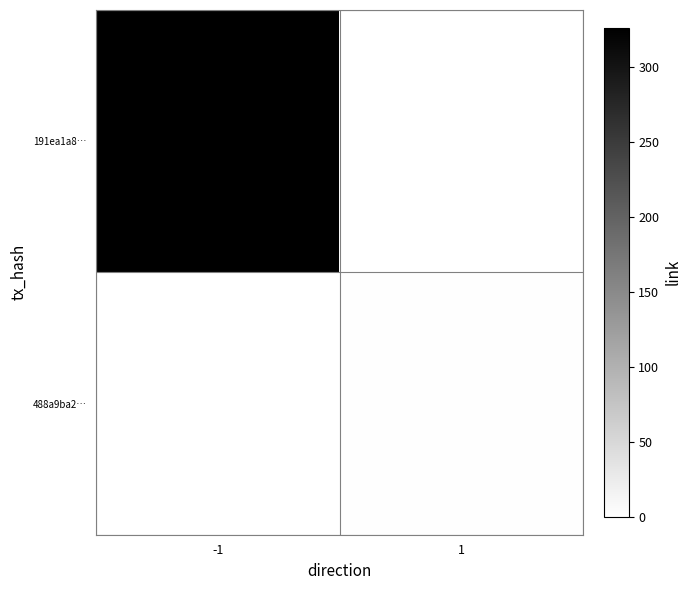

What is the spread (max minus min) of values at 1?

2